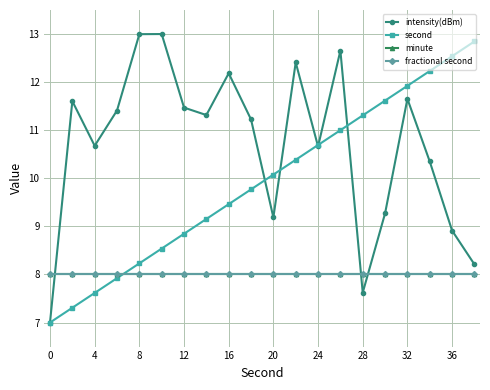

What is the average value of the minute series?

8.0